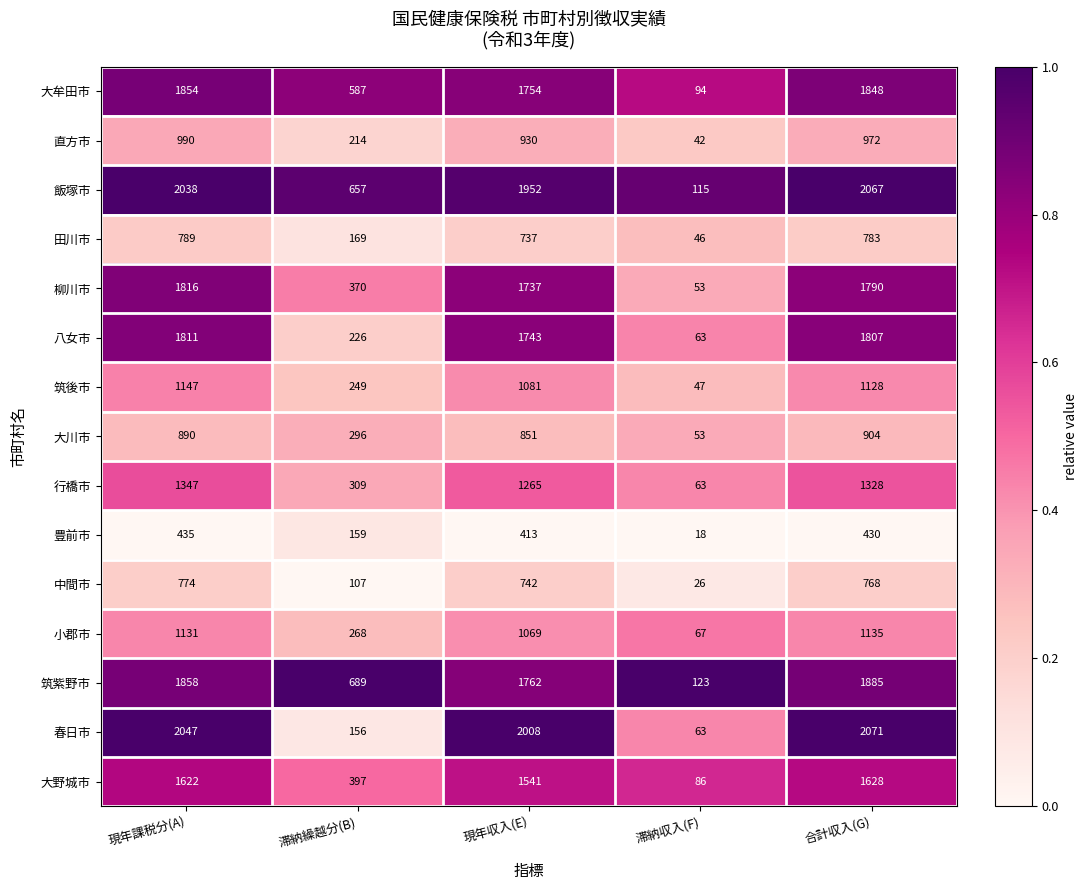

At which label is 大川市 closest to 478?

滞納繰越分(B)